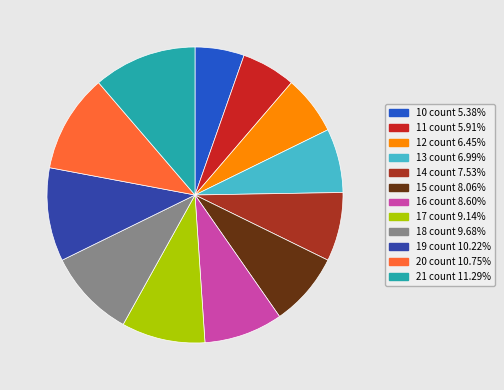

What is the largest slice in the pie chart?

21